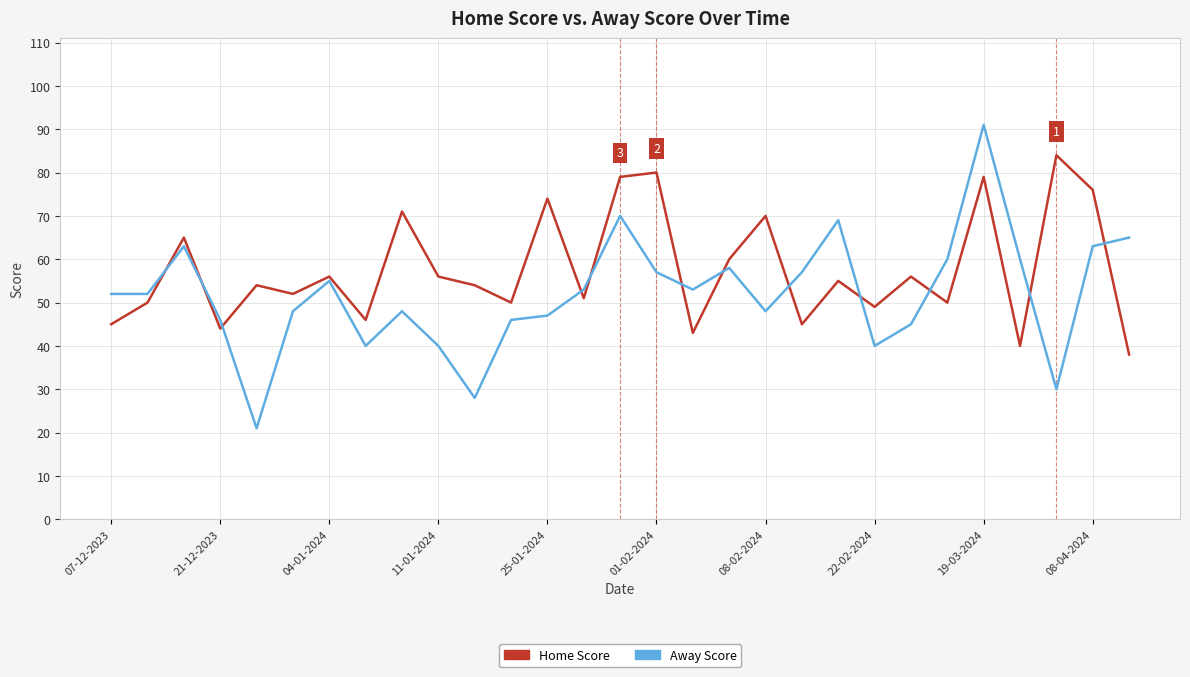

At how many categories does at least one series exceed 86?

1